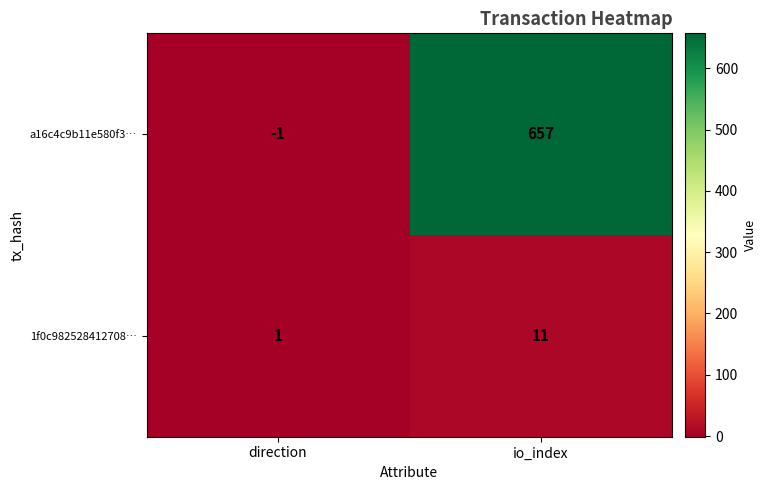

Reading right to left, list all the values displayed in this chart.

a16c4c9b11e580f3…: io_index=657	direction=-1
1f0c982528412708…: io_index=11	direction=1